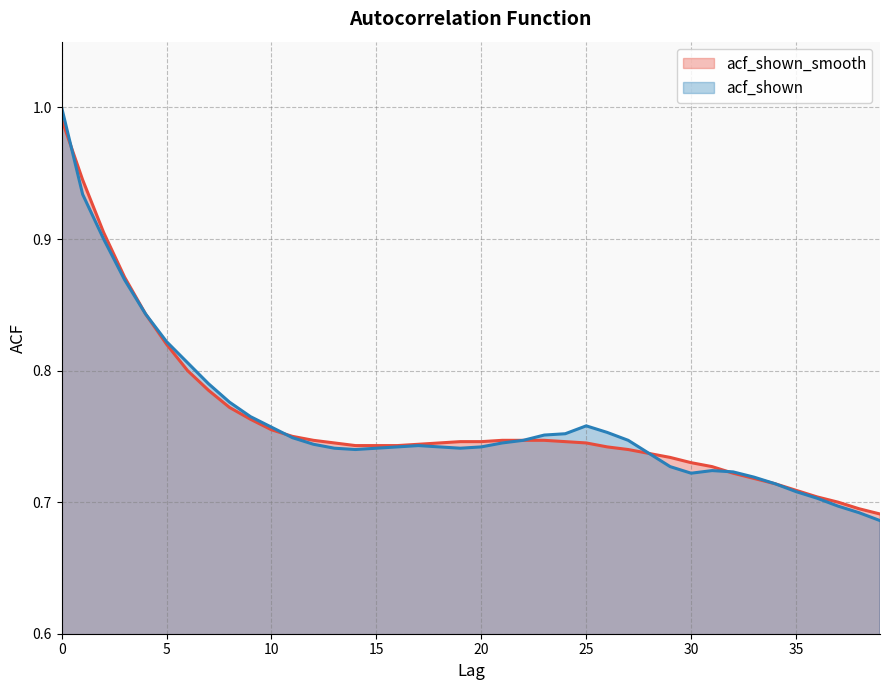

Which series has the widest spread of values?

acf_shown